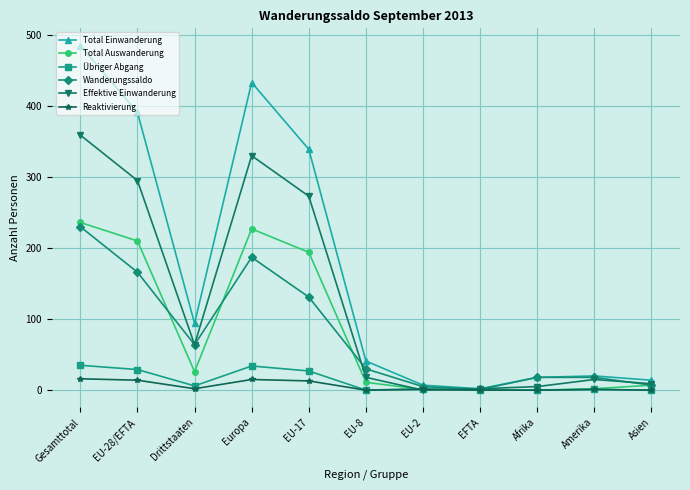

Between Gesamttotal and EU-2, which series saw the biggest shift?

Total Einwanderung